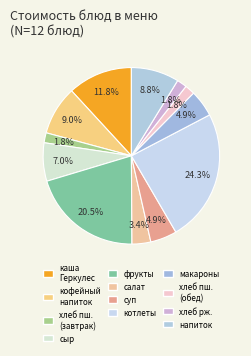

To the nearest percent, what is the difference between the largest and smallest slice percentages?

22%